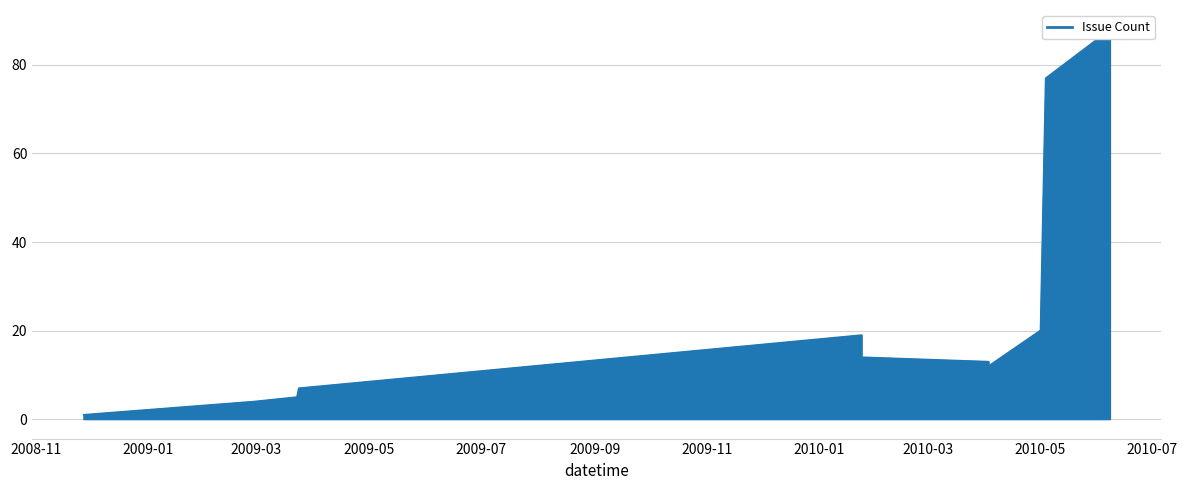

What is the minimum value shown in the chart?

1